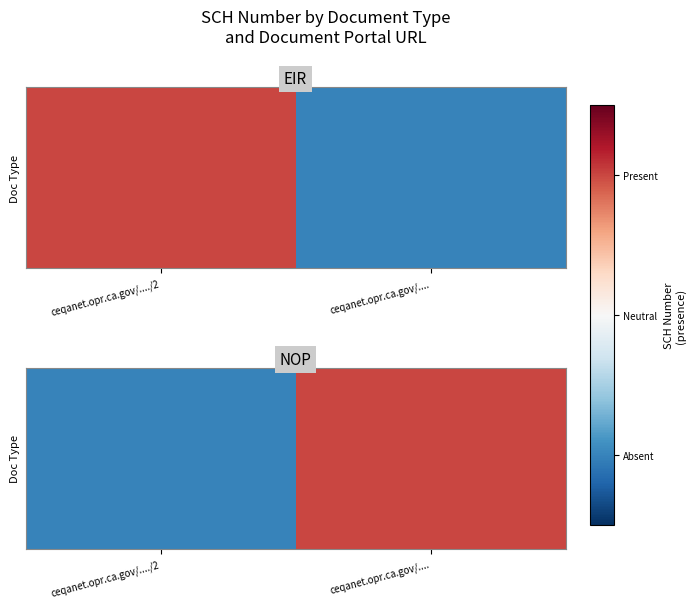

True or false: the data shows -2 at ceqanet.opr.ca.gov/..../2.

False